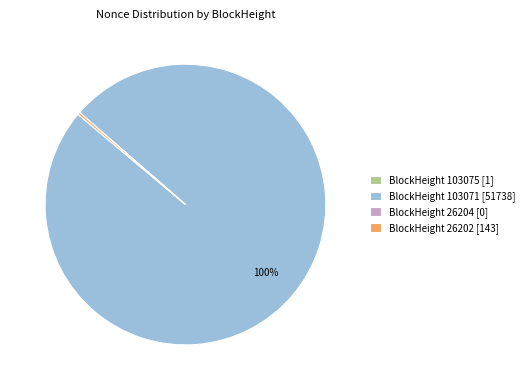

To the nearest percent, what is the difference between the largest and smallest slice percentages?

100%